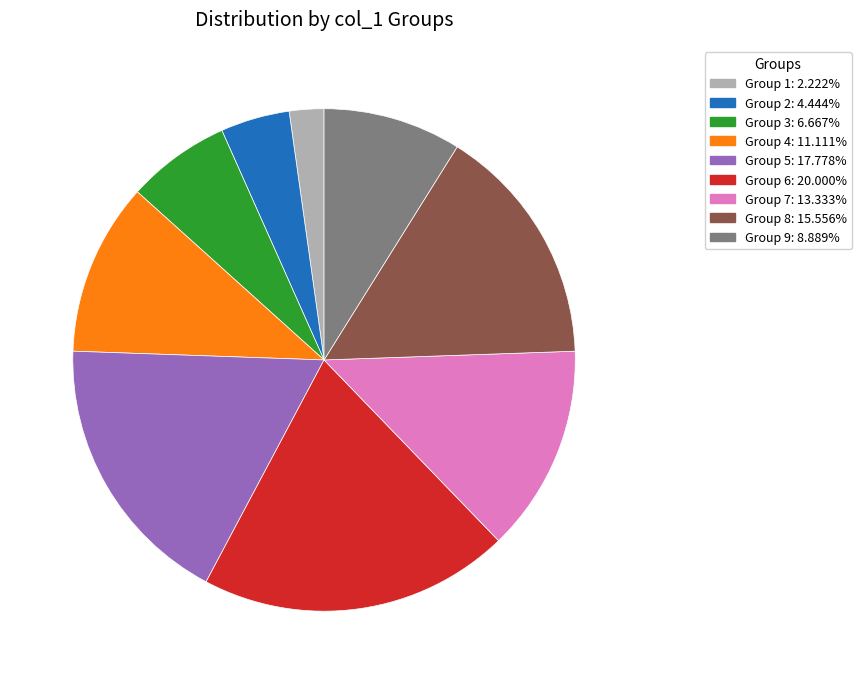

Is there a majority slice in this chart?

No